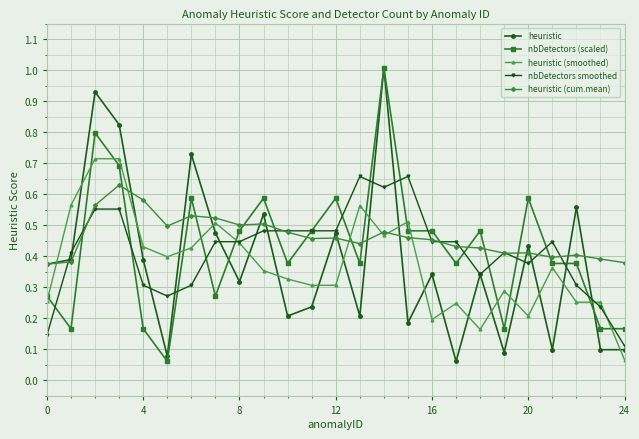

What is the highest value of the heuristic series?

1.0